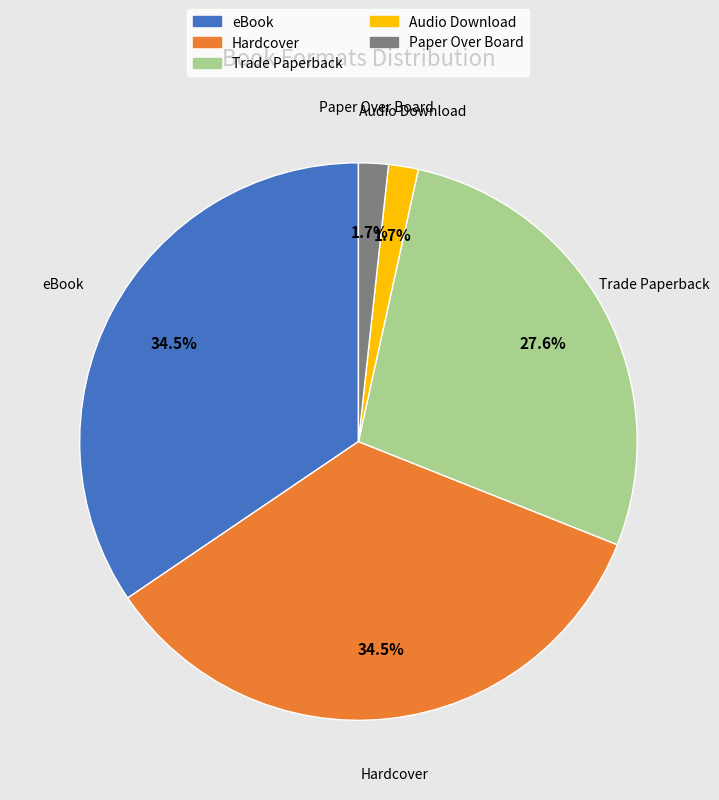

What portion of the pie excludes Trade Paperback?

72.4%